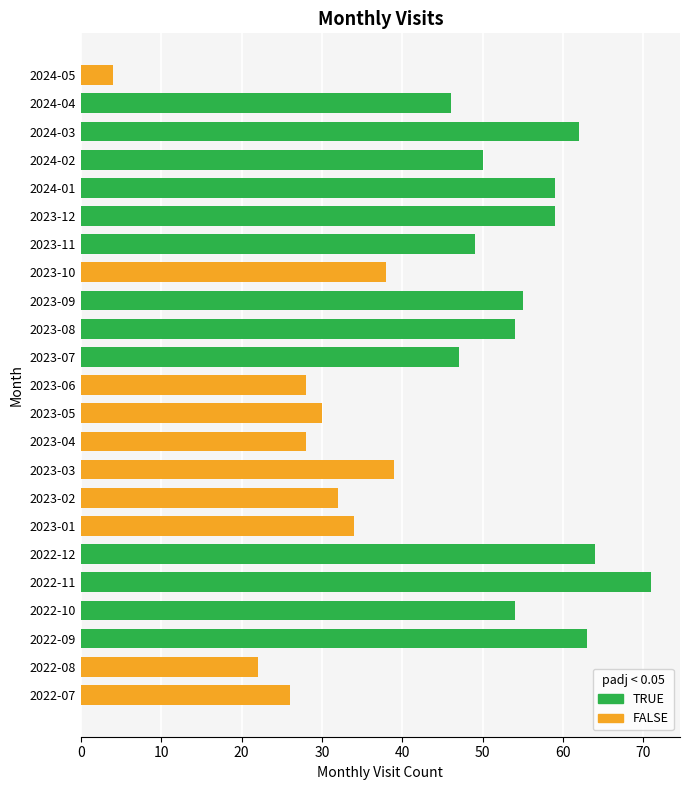

What is the sum of the values at 2023-07 and 2023-05?

77